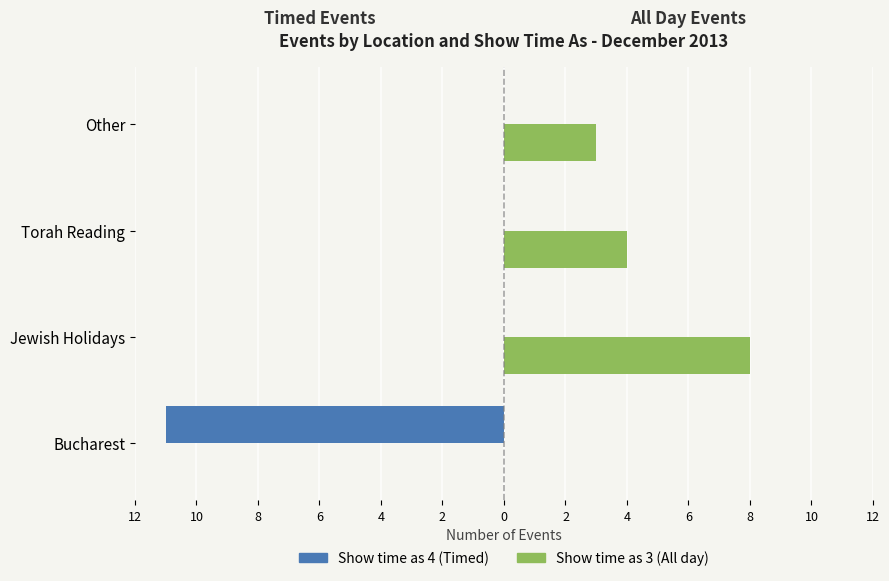

Reading right to left, extract all data points from this chart.

Show time as 4 (Timed): 0	0	0	-11
Show time as 3 (All day): 3	4	8	0